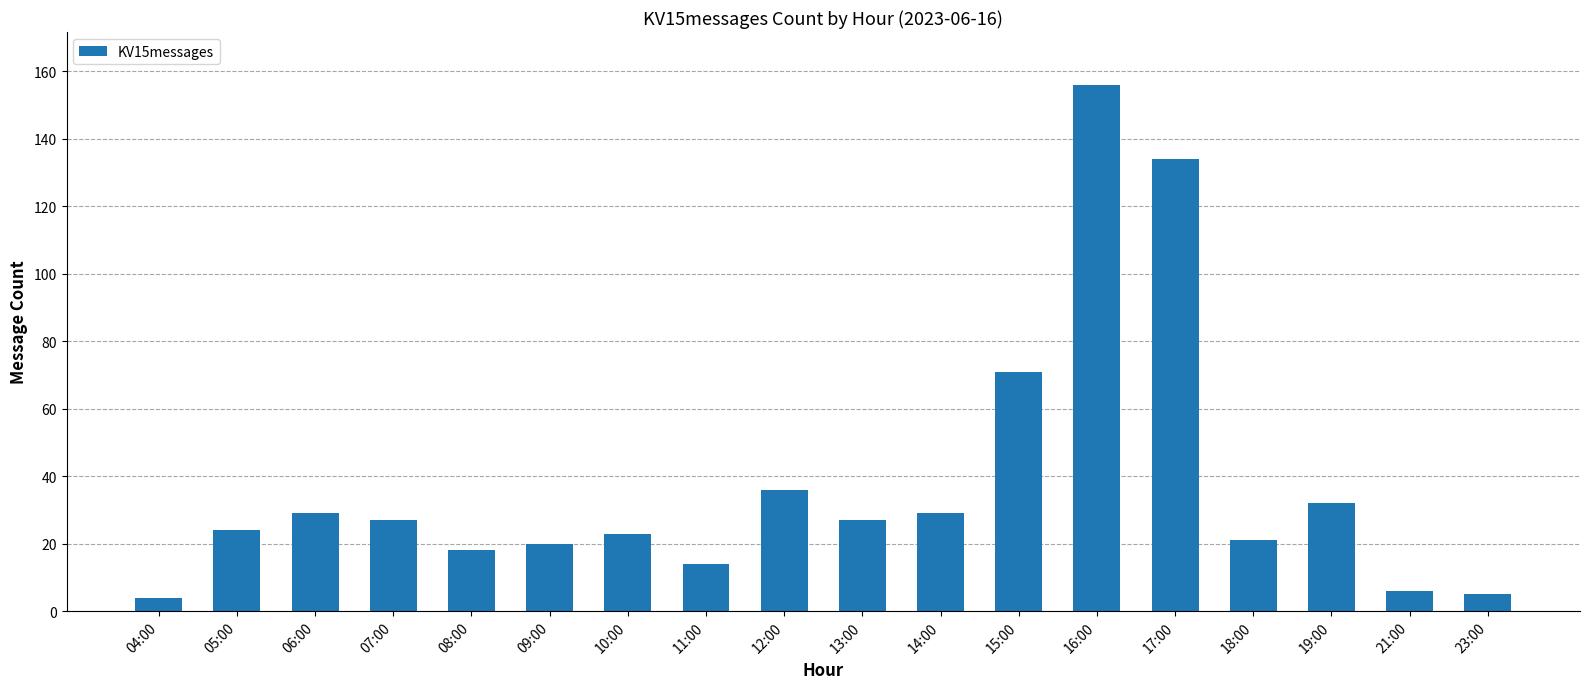

What position from the right is 13:00?

9